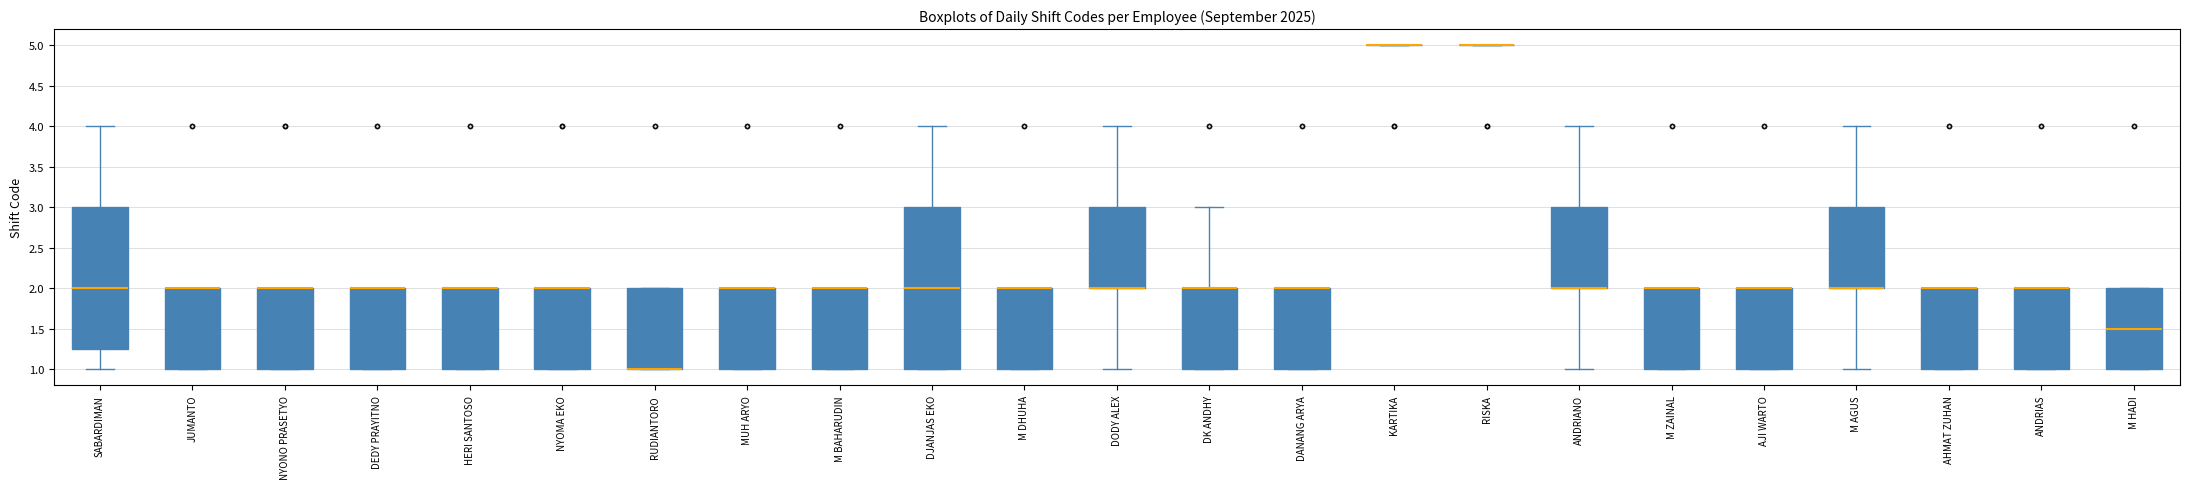

Reading left to right, transcribe this box plot: for each box, give where its median line is, the range the box spans, and where its two whiskers end, as read against the y-axis. The values are not printed on the chart, so give them approximately, as read against the axis.

SABARDIMAN: median 2.00, box 1.25 to 3.00, whiskers 1.00 to 4.00
JUMANTO: median 2.00 (drawn on the box's upper edge), box 1.00 to 2.00, whiskers 1.00 to 2.00
NYONO PRASETYO: median 2.00 (drawn on the box's upper edge), box 1.00 to 2.00, whiskers 1.00 to 2.00
DEDY PRAYITNO: median 2.00 (drawn on the box's upper edge), box 1.00 to 2.00, whiskers 1.00 to 2.00
HERI SANTOSO: median 2.00 (drawn on the box's upper edge), box 1.00 to 2.00, whiskers 1.00 to 2.00
NYOMA EKO: median 2.00 (drawn on the box's upper edge), box 1.00 to 2.00, whiskers 1.00 to 2.00
RUDIANTORO: median 1.00 (drawn on the box's lower edge), box 1.00 to 2.00, whiskers 1.00 to 2.00
MUH ARYO: median 2.00 (drawn on the box's upper edge), box 1.00 to 2.00, whiskers 1.00 to 2.00
M BAHARUDIN: median 2.00 (drawn on the box's upper edge), box 1.00 to 2.00, whiskers 1.00 to 2.00
DJANJAS EKO: median 2.00, box 1.00 to 3.00, whiskers 1.00 to 4.00
M DHUHA: median 2.00 (drawn on the box's upper edge), box 1.00 to 2.00, whiskers 1.00 to 2.00
DODY ALEX: median 2.00 (drawn on the box's lower edge), box 2.00 to 3.00, whiskers 1.00 to 4.00
DK ANDHY: median 2.00 (drawn on the box's upper edge), box 1.00 to 2.00, whiskers 1.00 to 3.00
DANANG ARYA: median 2.00 (drawn on the box's upper edge), box 1.00 to 2.00, whiskers 1.00 to 2.00
KARTIKA: box collapsed to a line at 5.00, whiskers 5.00 to 5.00
RISKA: box collapsed to a line at 5.00, whiskers 5.00 to 5.00
ANDRIANO: median 2.00 (drawn on the box's lower edge), box 2.00 to 3.00, whiskers 1.00 to 4.00
M ZAINAL: median 2.00 (drawn on the box's upper edge), box 1.00 to 2.00, whiskers 1.00 to 2.00
AJI WARTO: median 2.00 (drawn on the box's upper edge), box 1.00 to 2.00, whiskers 1.00 to 2.00
M AGUS: median 2.00 (drawn on the box's lower edge), box 2.00 to 3.00, whiskers 1.00 to 4.00
AHMAT ZUHAN: median 2.00 (drawn on the box's upper edge), box 1.00 to 2.00, whiskers 1.00 to 2.00
ANDRIAS: median 2.00 (drawn on the box's upper edge), box 1.00 to 2.00, whiskers 1.00 to 2.00
M HADI: median 1.50, box 1.00 to 2.00, whiskers 1.00 to 2.00